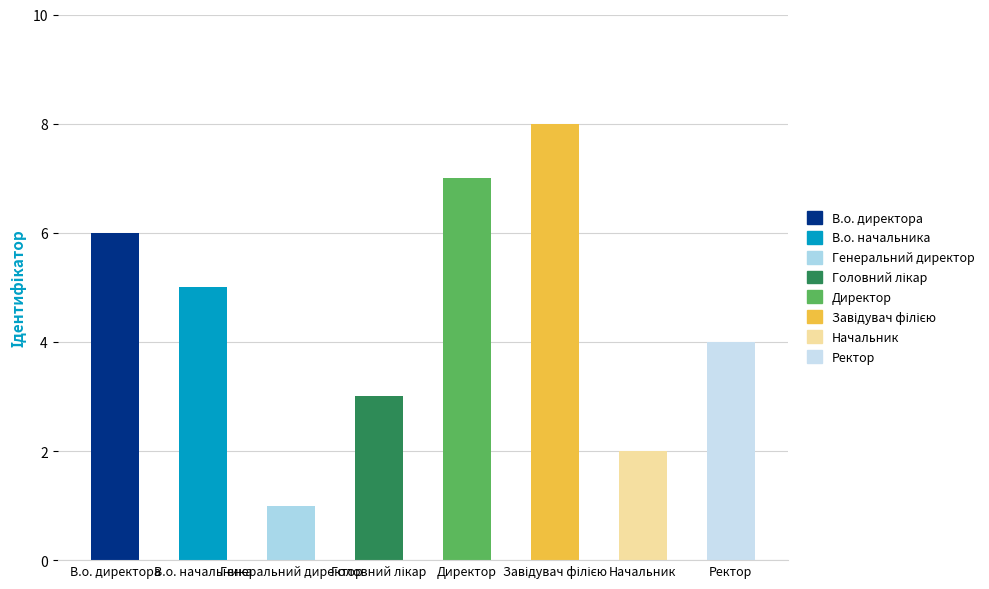

At which label is the value closest to 4?

Ректор